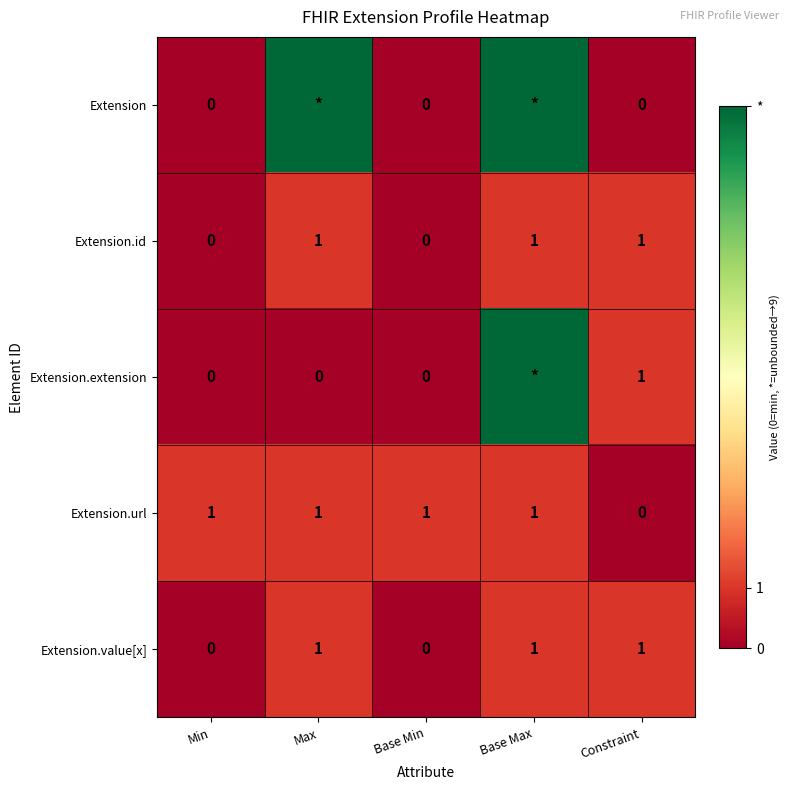

What is the sum of all Extension.url values?

4